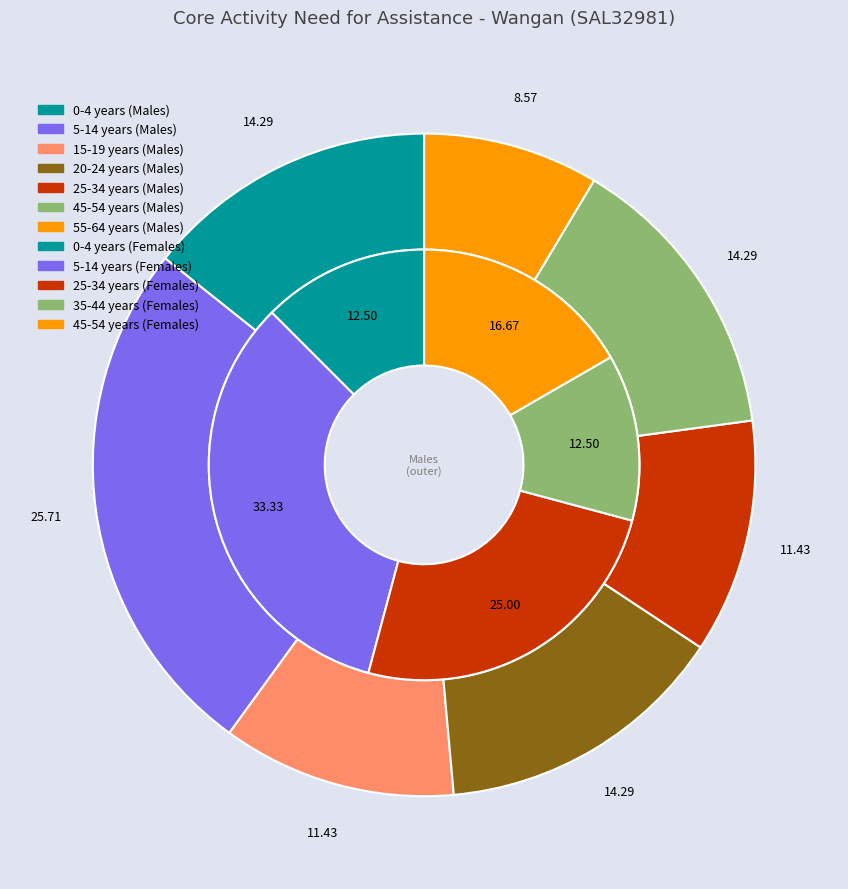

What portion of the pie excludes 5-14 years?

74.3%